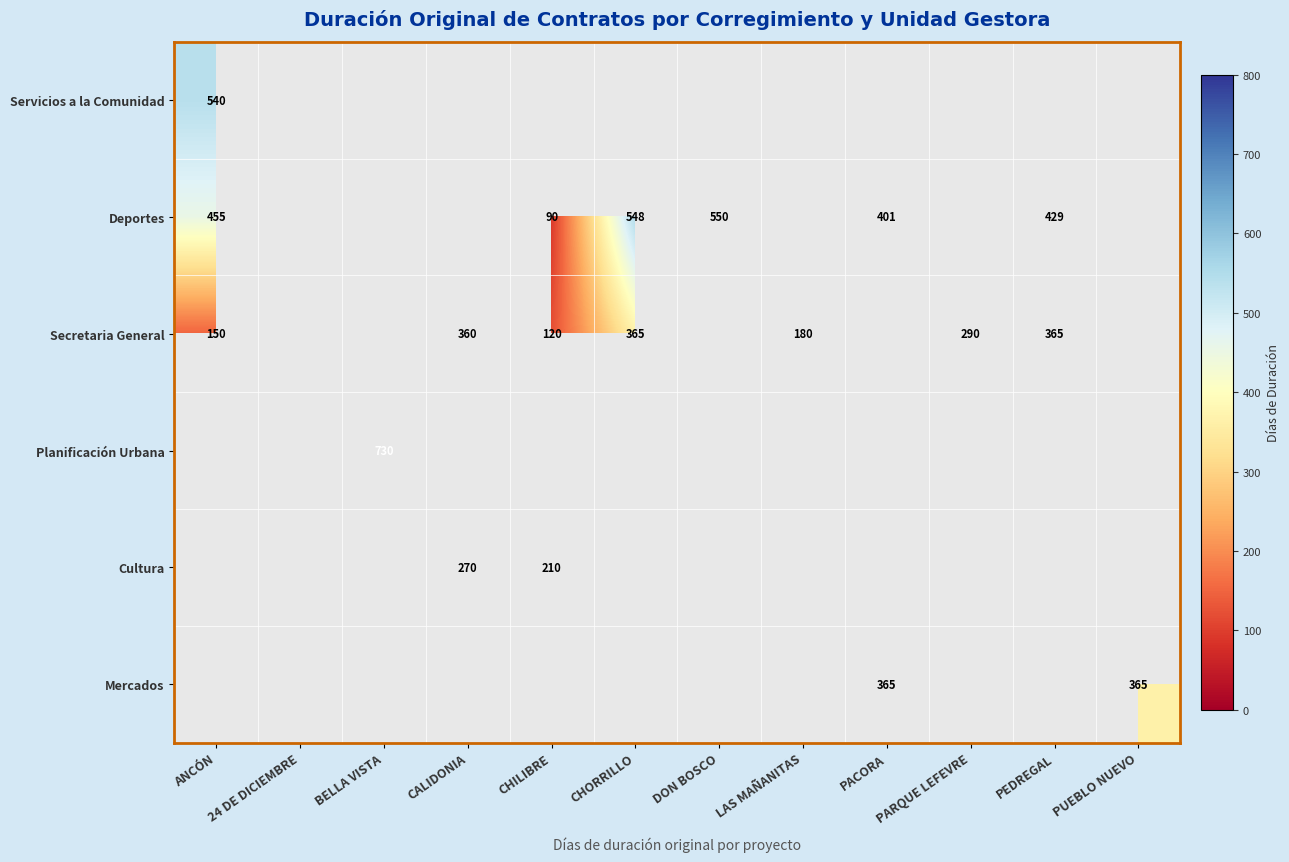

The Secretaria General series shows 290 at PARQUE LEFEVRE. True or false?

True